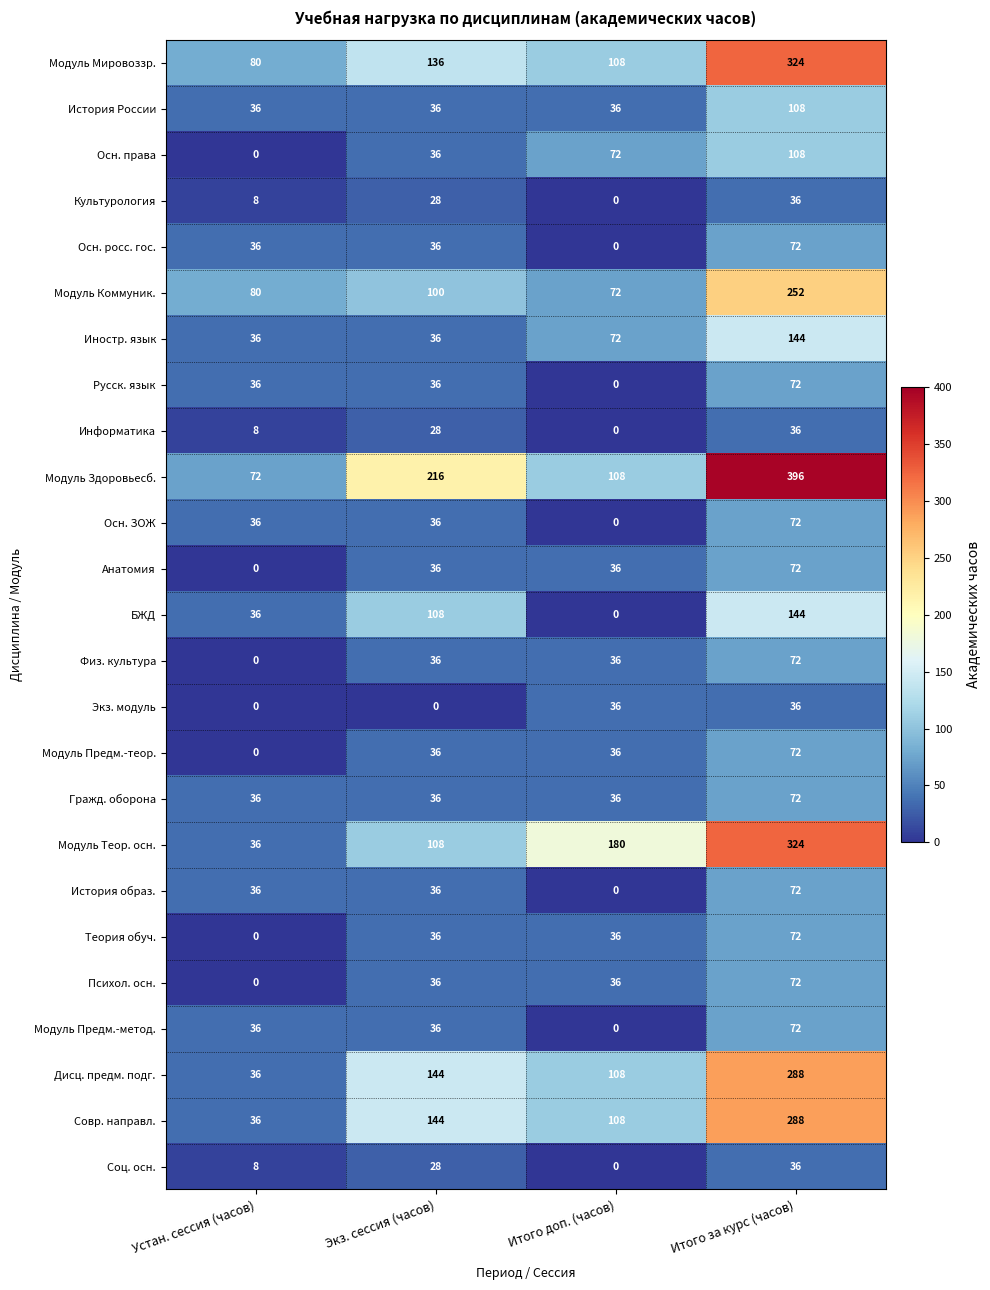

What is the sum of all История образ. values?

144